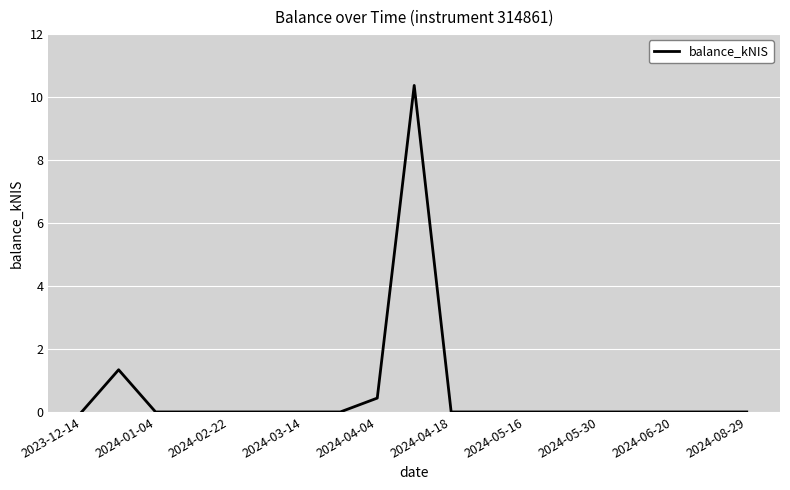

What is the greatest value displayed?

10.4